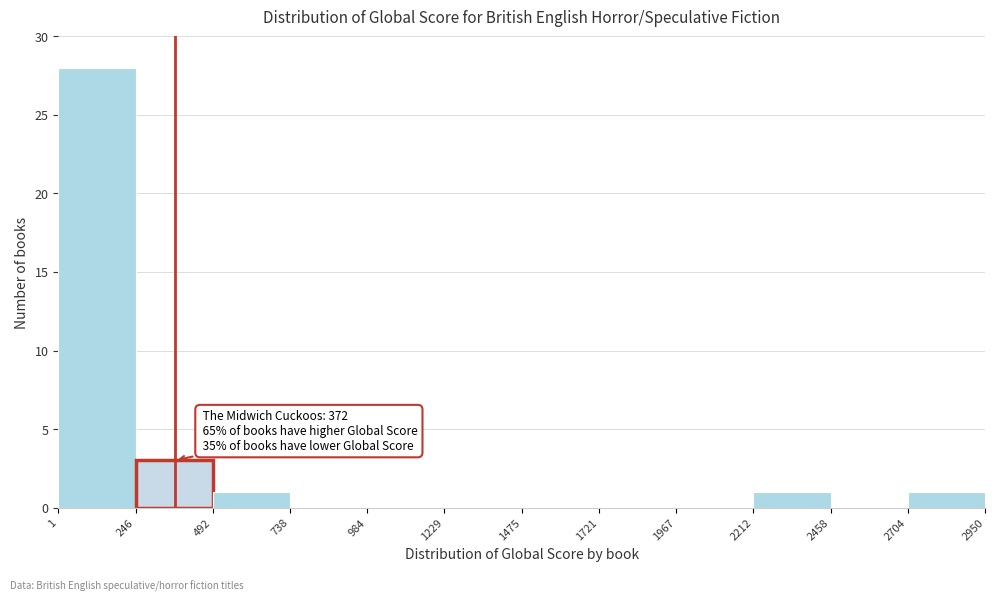

Over which range of the x-axis is the bar tallest?

1 to 246